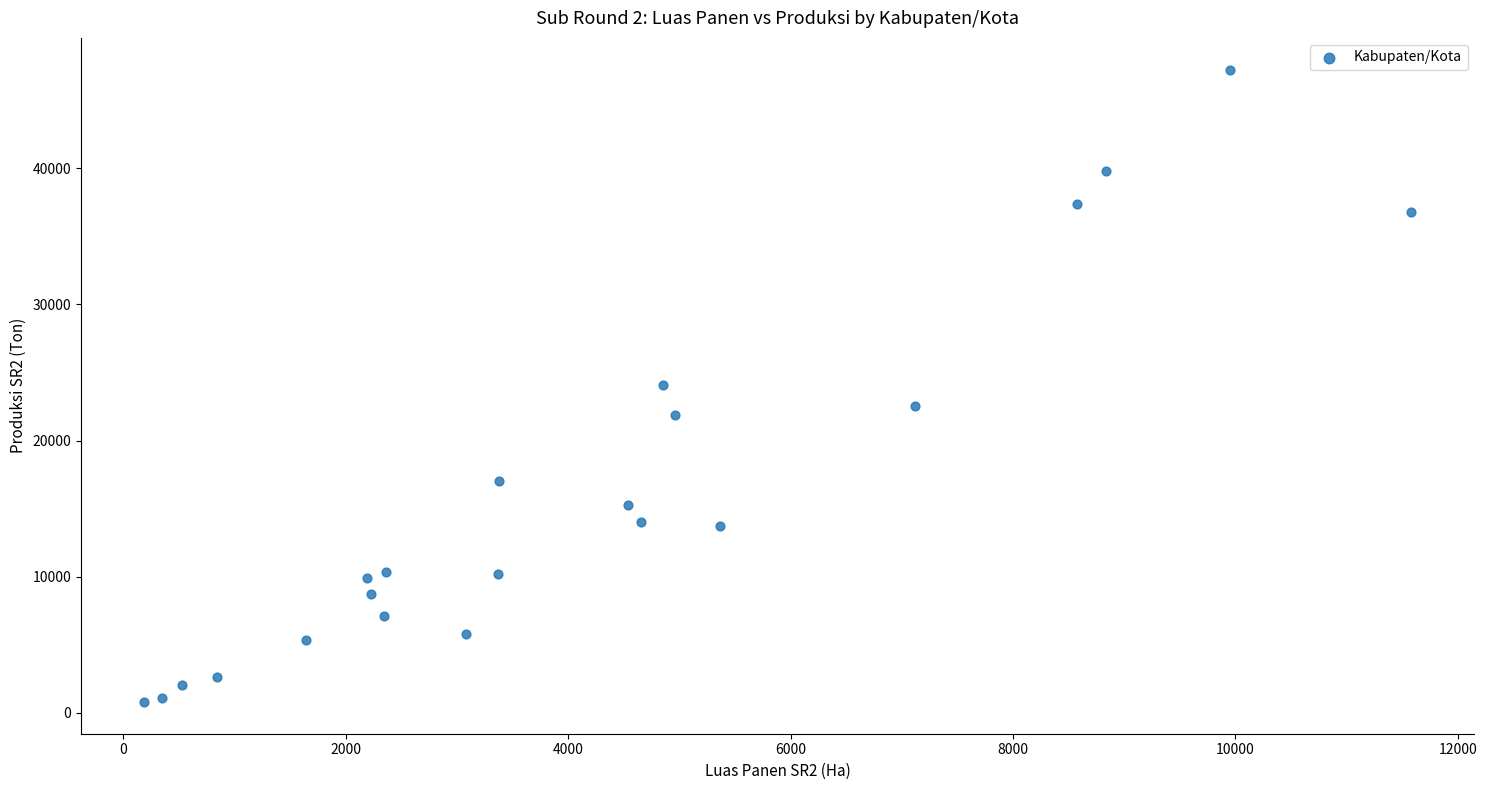

What is the range of Y values (max minus min)?

46450.2